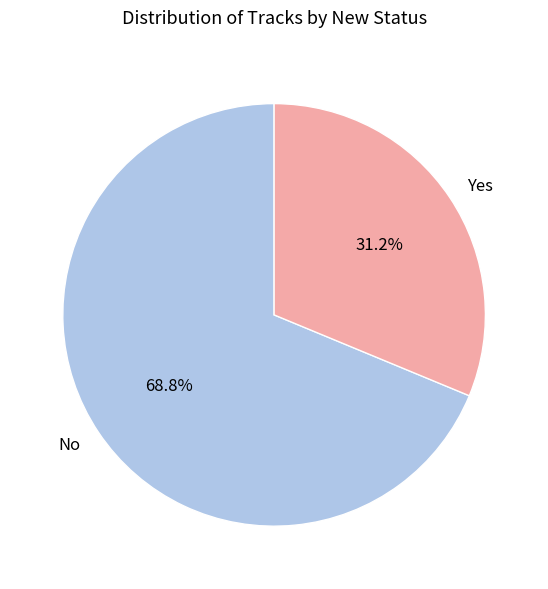

Which slice is the largest?

No